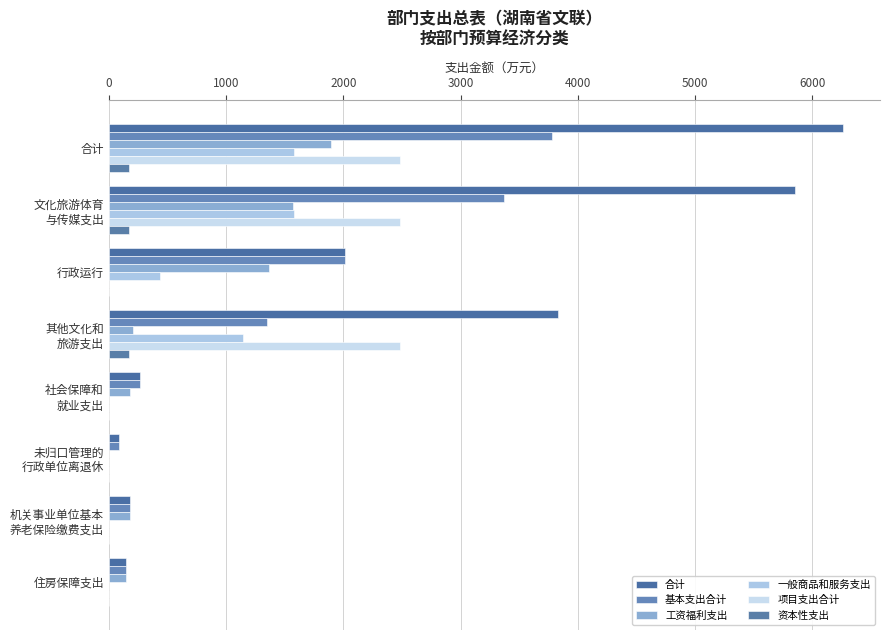

How many data points does each series have?

8